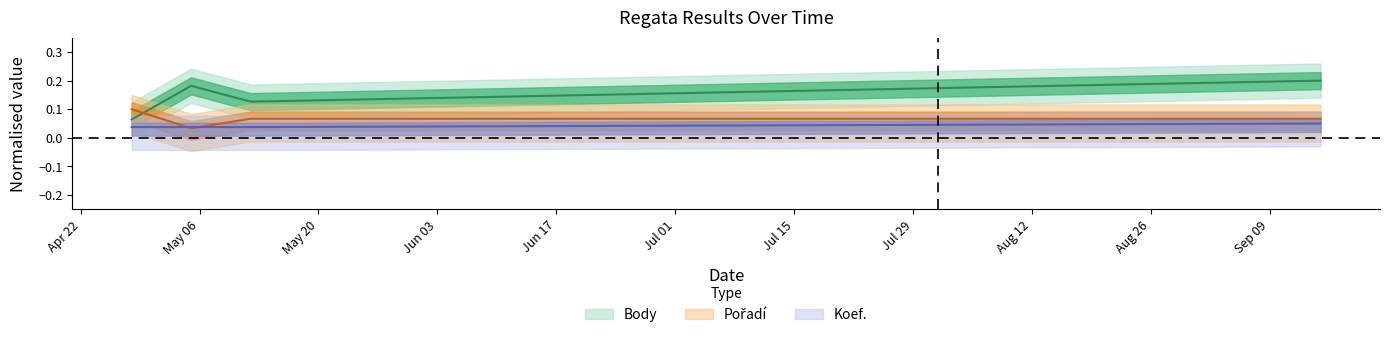

Which has a higher value, 2012-05-12 or 2012-09-15?

2012-09-15